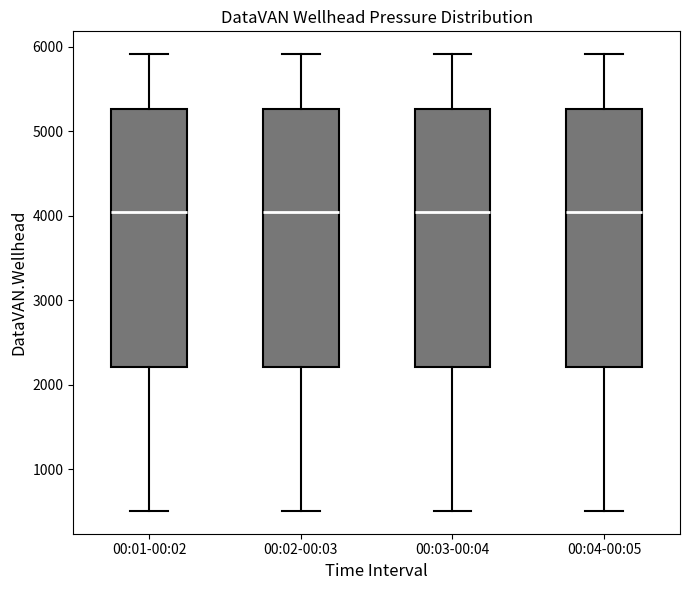

Reading left to right, transcribe this box plot: for each box, give where its median line is, the range the box spans, and where its two whiskers end, as read against the y-axis. The values are not printed on the chart, so give them approximately, as read against the axis.

00:01-00:02: median 4000, box 2200 to 5300, whiskers 500 to 5900
00:02-00:03: median 4000, box 2200 to 5300, whiskers 500 to 5900
00:03-00:04: median 4000, box 2200 to 5300, whiskers 500 to 5900
00:04-00:05: median 4000, box 2200 to 5300, whiskers 500 to 5900